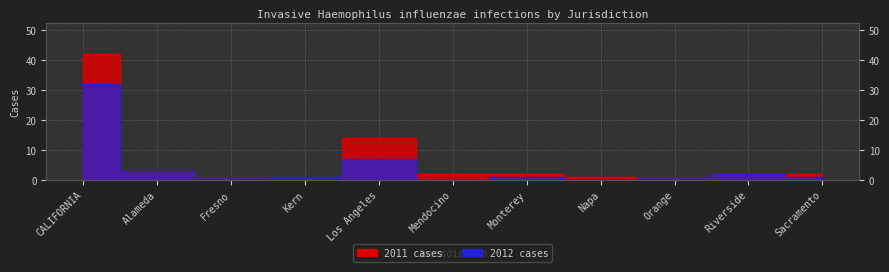

Reading left to right, what are all the values shown in this chart?

2011: CALIFORNIA=42	Alameda=3	Fresno=1	Kern=0	Los Angeles=14	Mendocino=2	Monterey=2	Napa=1	Orange=1	Riverside=2	Sacramento=2
2012: CALIFORNIA=32	Alameda=3	Fresno=1	Kern=1	Los Angeles=7	Mendocino=0	Monterey=1	Napa=0	Orange=1	Riverside=2	Sacramento=1